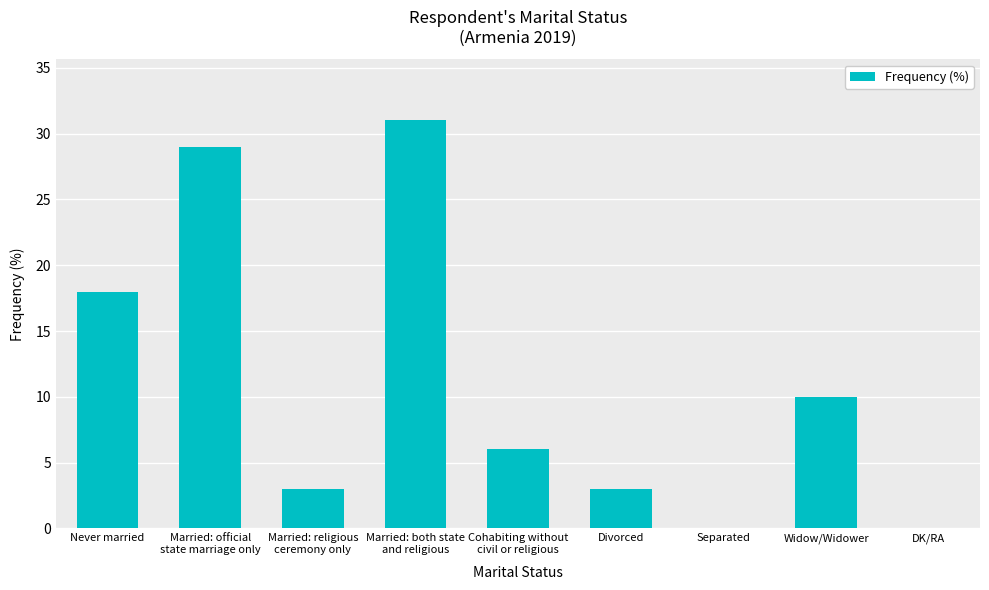

What is the greatest value displayed?

31